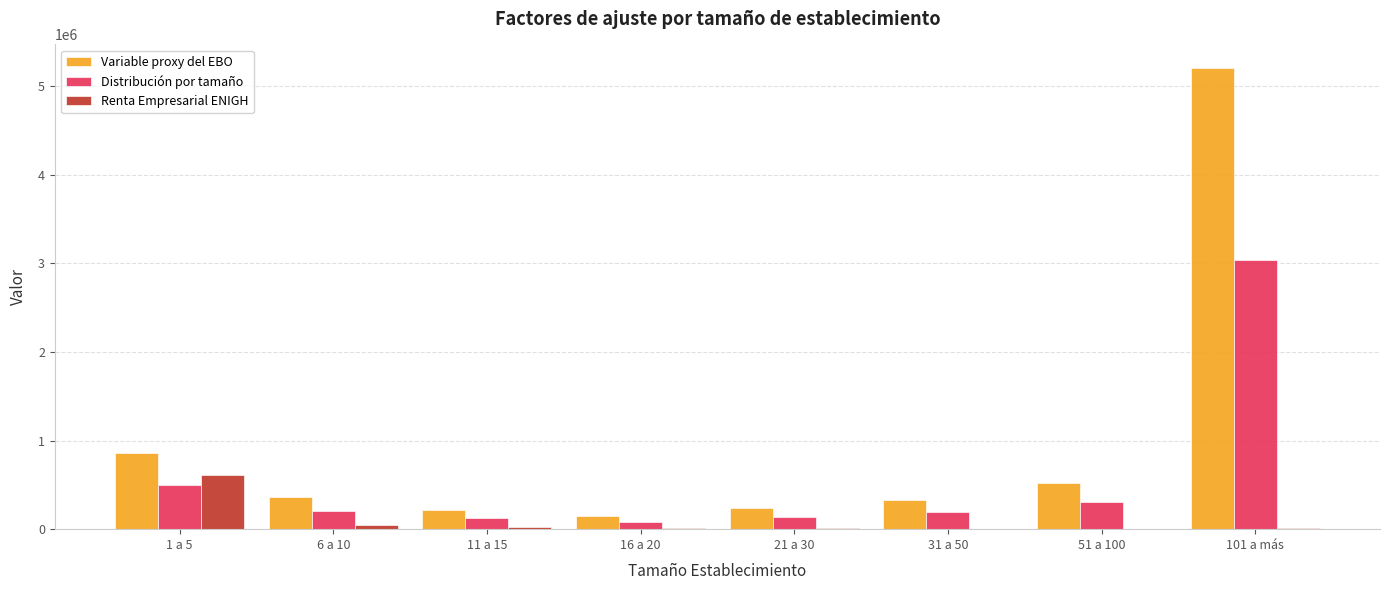

Are the bars horizontal?

No